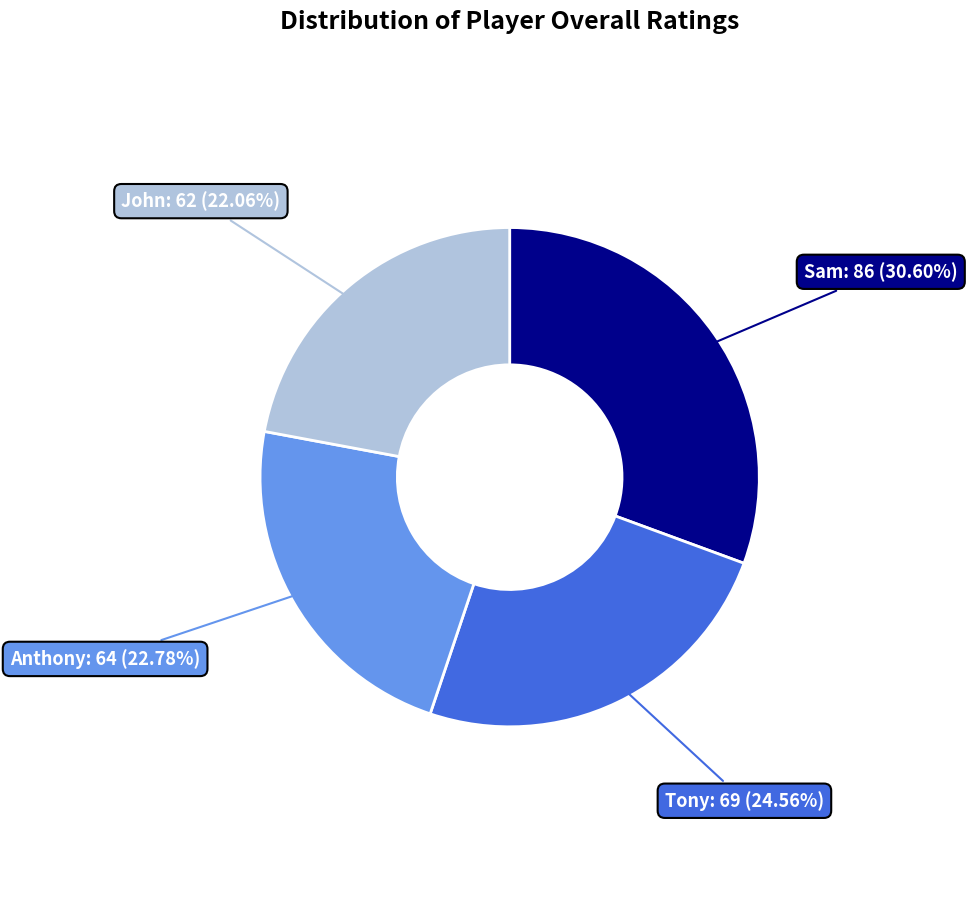

Is there a majority slice in this chart?

No